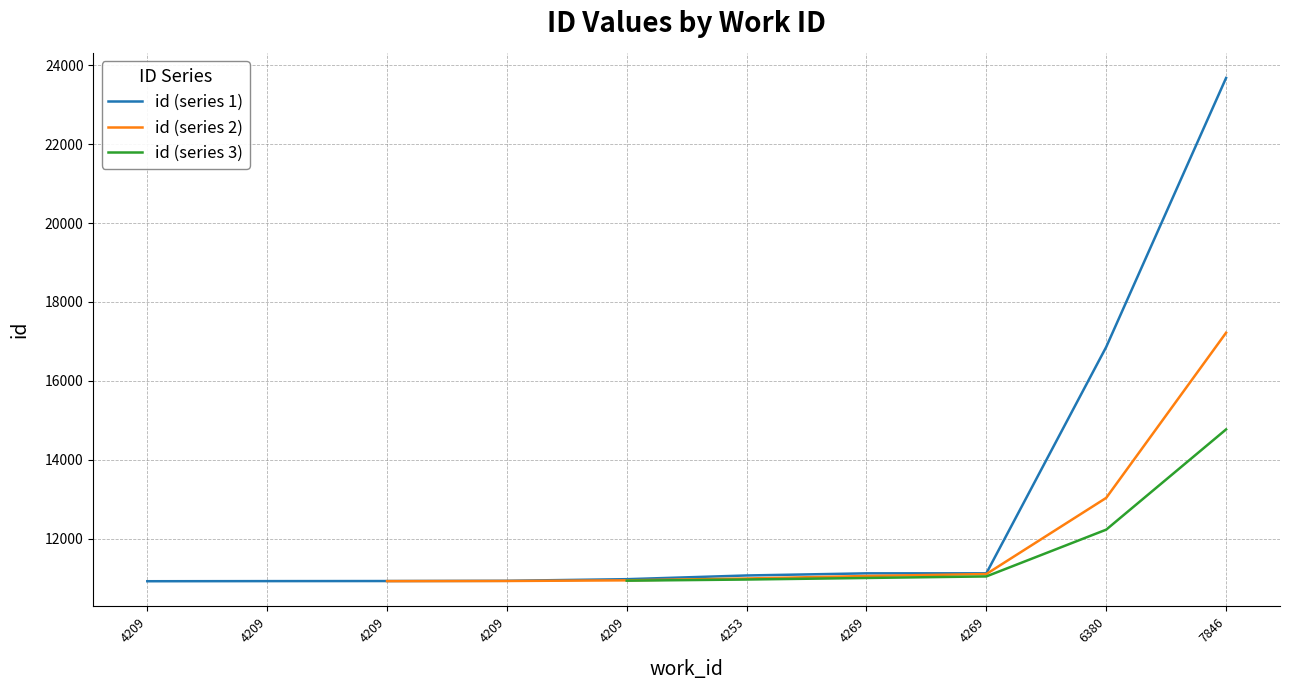

Does the chart have visible grid lines?

Yes